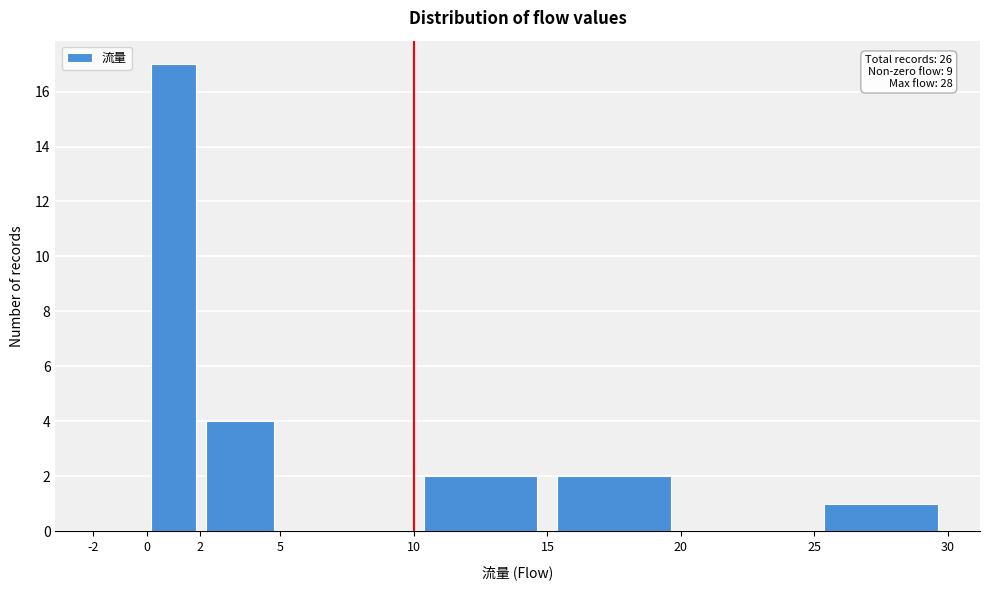

Which range on the x-axis has the tallest bar?

0 to 2